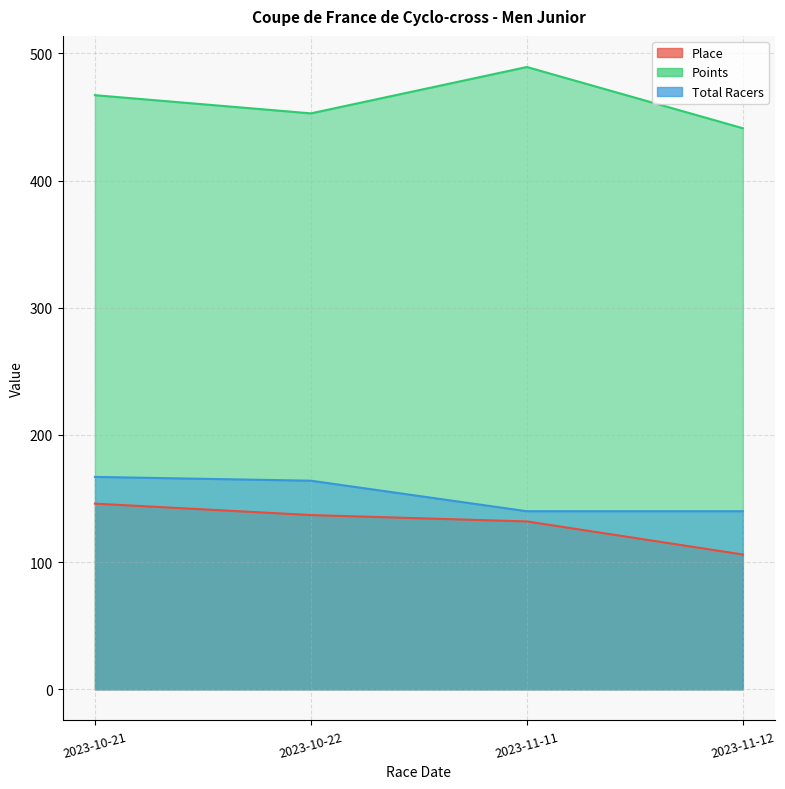

True or false: Total Racers has a value of 192.0 at 2023-11-12.

False